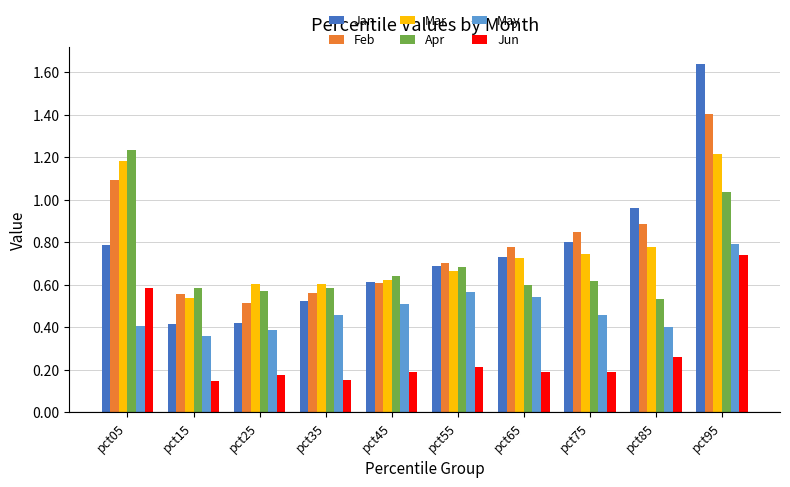

Which category has the lowest value in the Mar series?

pct15